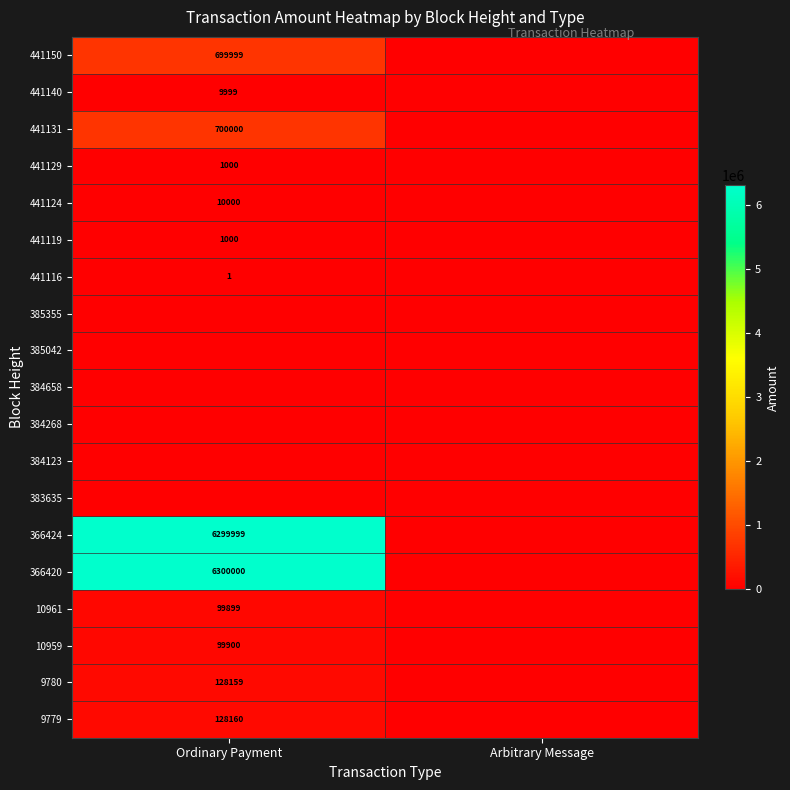

True or false: 366420 has a value of 6300000 at Ordinary Payment.

True